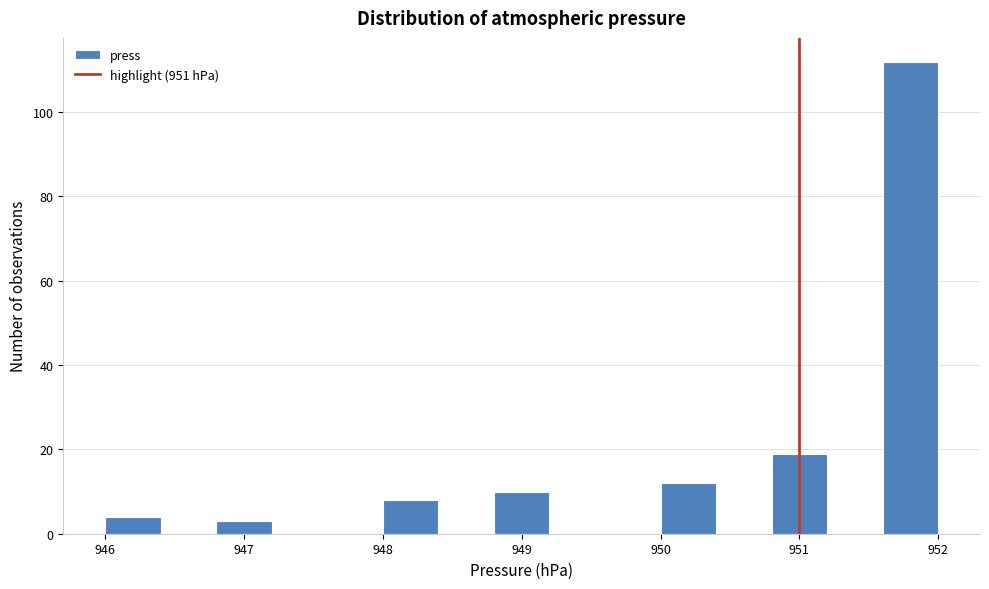

Reading left to right, list every bar in this chart as the range it spans on the x-axis followed by its height. The values are not printed on the chart, so give them approximately, as read against the axis.

946.0 to 946.4: 4
946.4 to 946.8: 0
946.8 to 947.2: 4
947.2 to 947.6: 0
947.6 to 948.0: 0
948.0 to 948.4: 8
948.4 to 948.8: 0
948.8 to 949.2: 10
949.2 to 949.6: 0
949.6 to 950.0: 0
950.0 to 950.4: 12
950.4 to 950.8: 0
950.8 to 951.2: 20
951.2 to 951.6: 0
951.6 to 952.0: 112